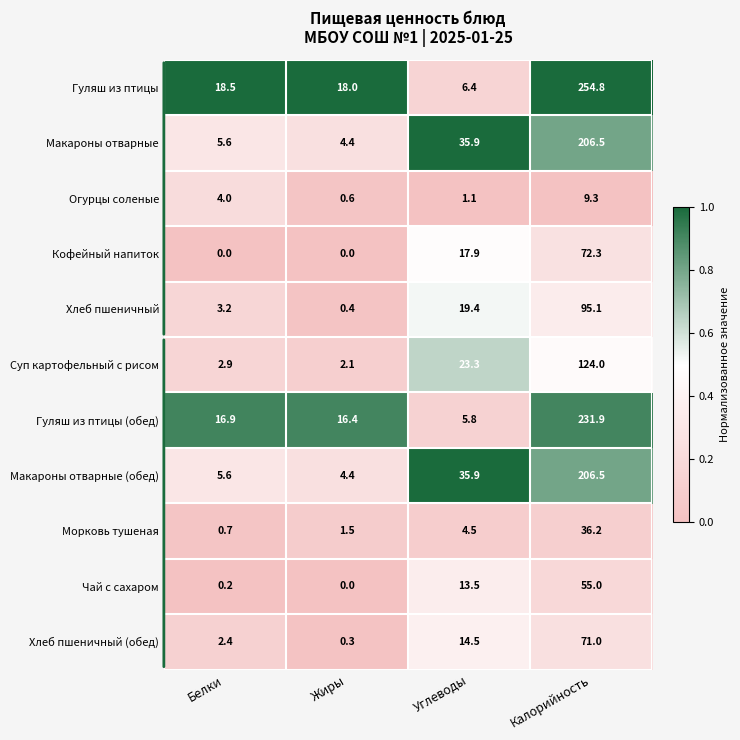

The Гуляш из птицы (обед) series shows 231.9 at Калорийность. True or false?

True